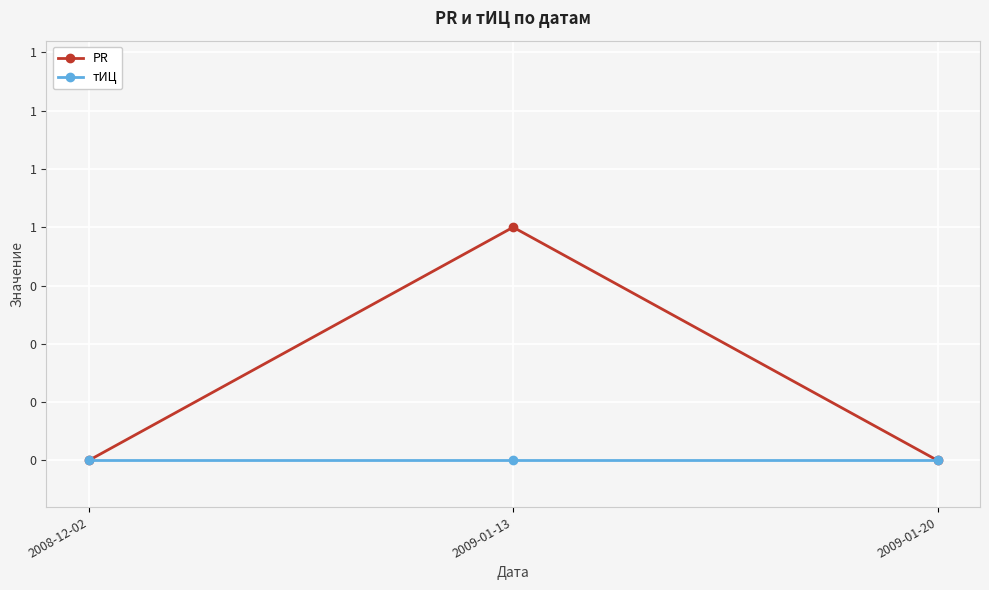

What is the label of the 3rd point from the left?

2009-01-20